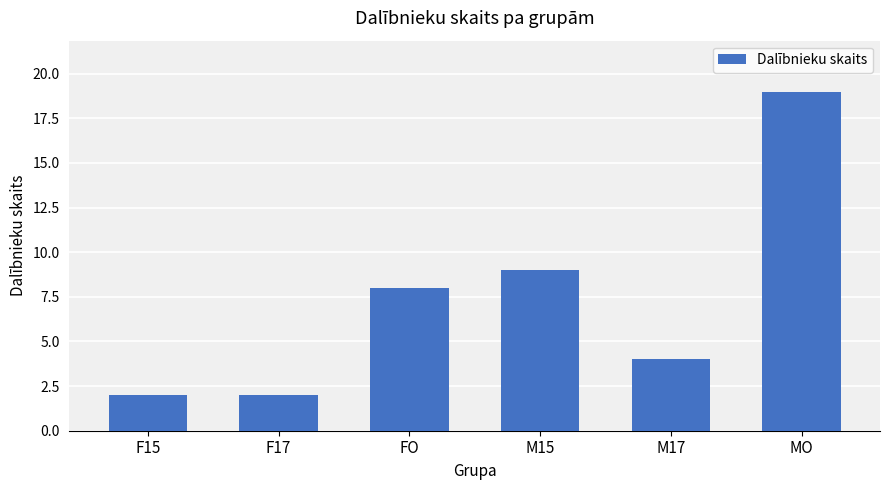

Reading left to right, what are all the values shown in this chart?

2	2	8	9	4	19